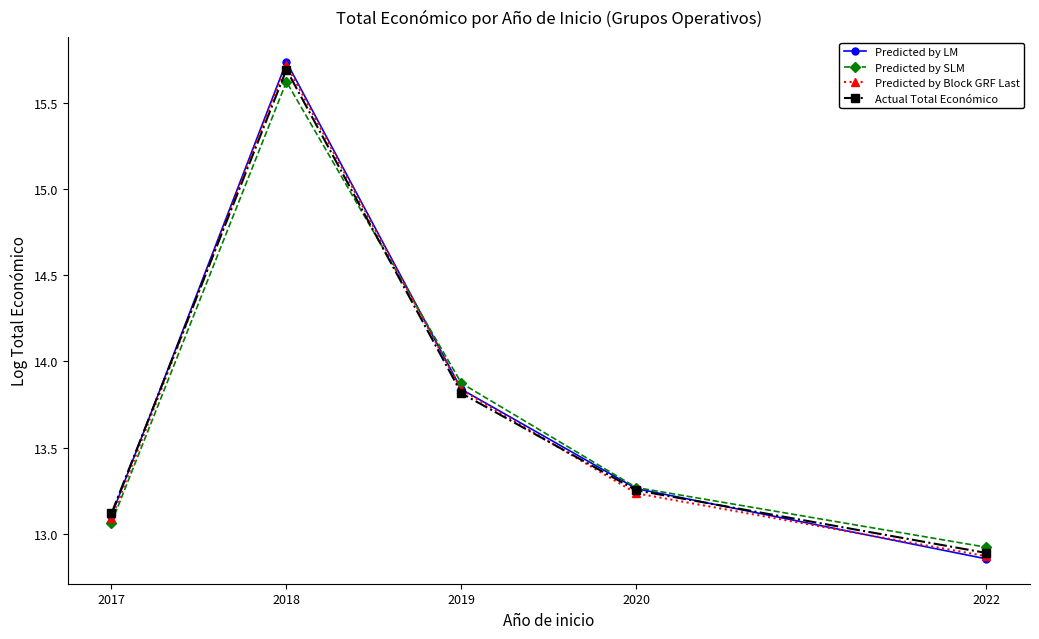

Does the chart display data point markers on the line(s)?

Yes